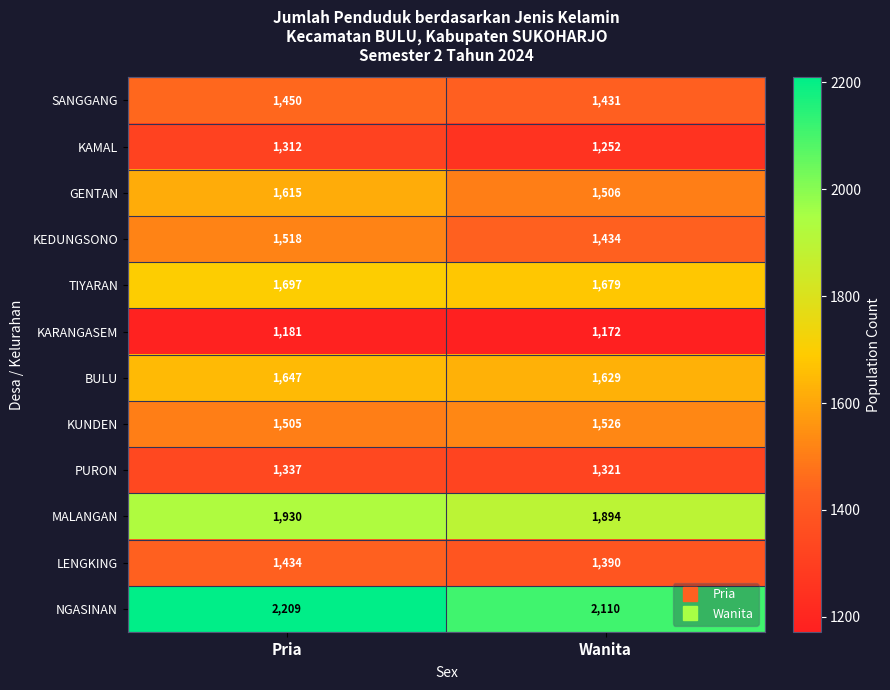

What is the total value across all series at Pria?

18835